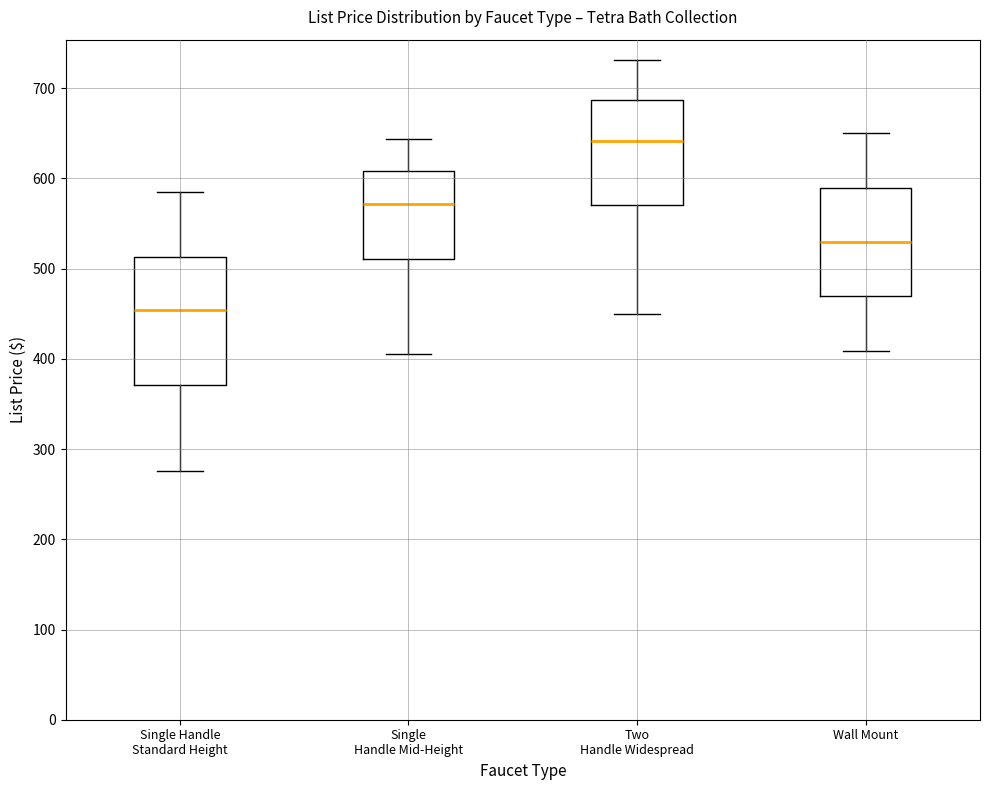

Which box is the tallest, from its lower edge to its upper edge?

Single Handle Standard Height